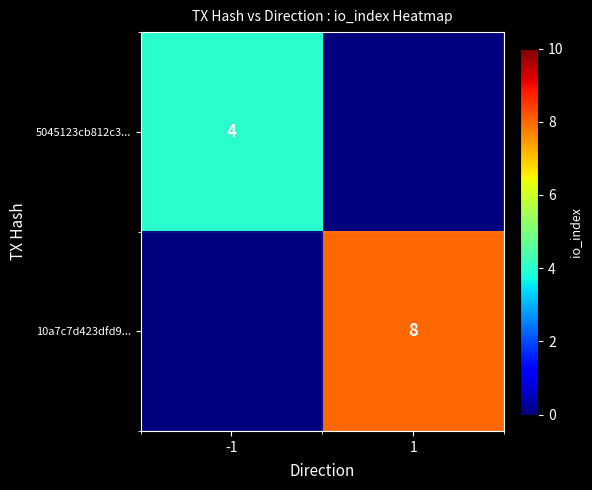

Is it true that 10a7c7d423dfd9... equals 2 at 1?

False